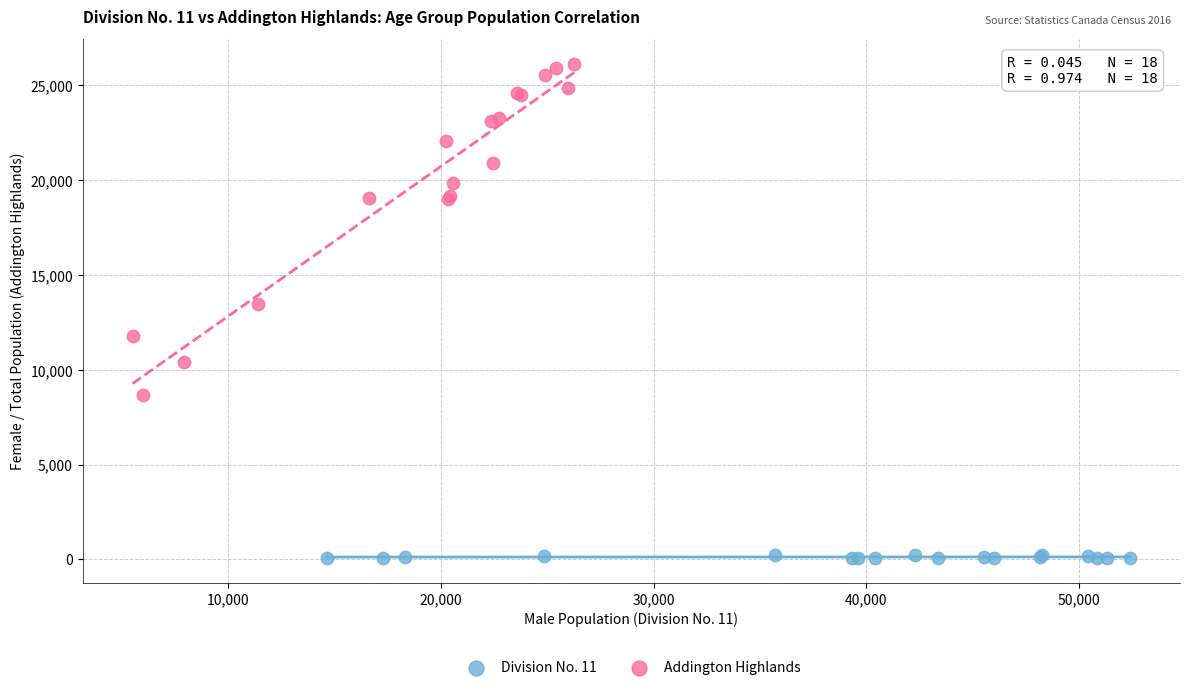

Which series contains the highest Y value?

Addington Highlands